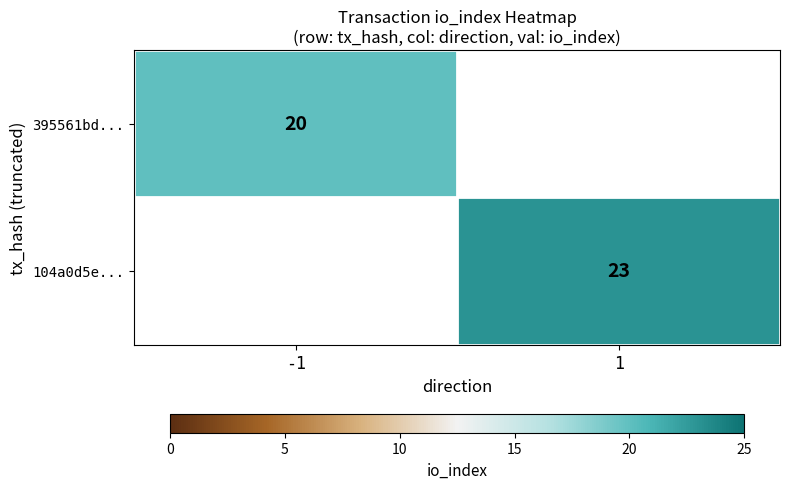

True or false: 104a0d5e... has a value of 41 at 1.

False